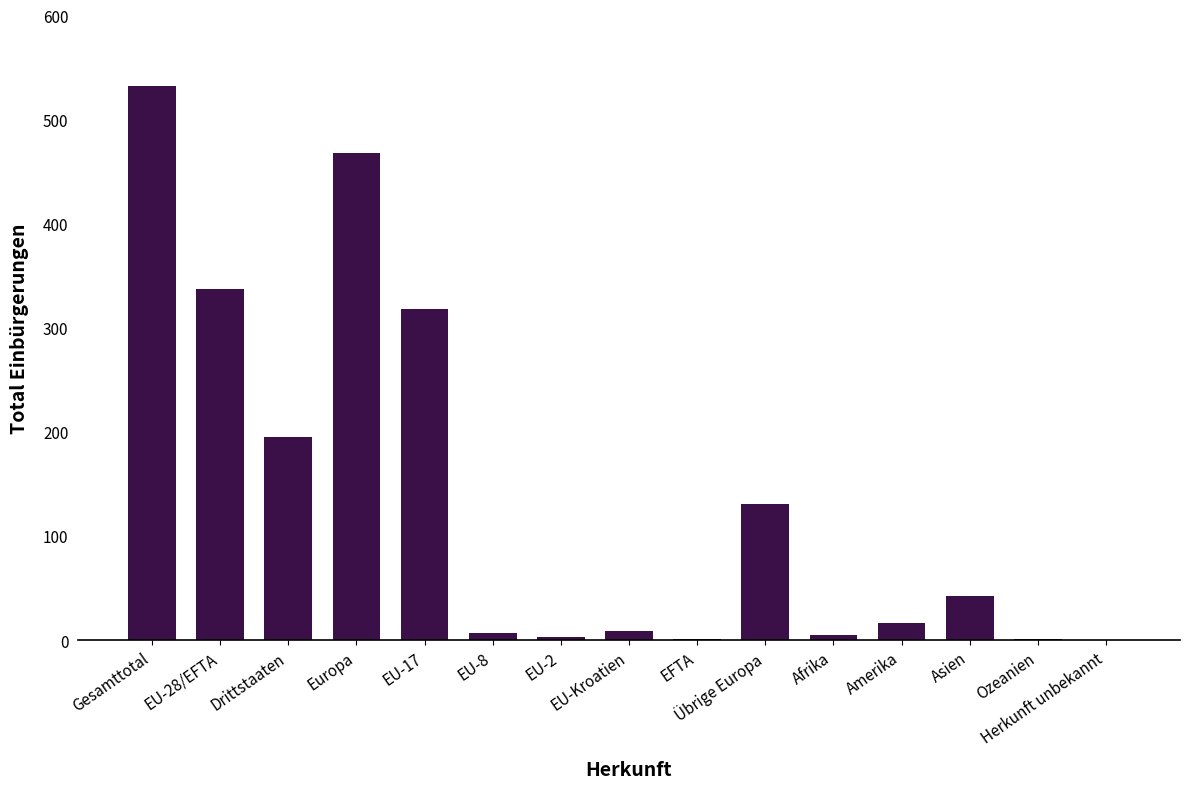

What is the change in value from EU-2 to Übrige Europa?

+128